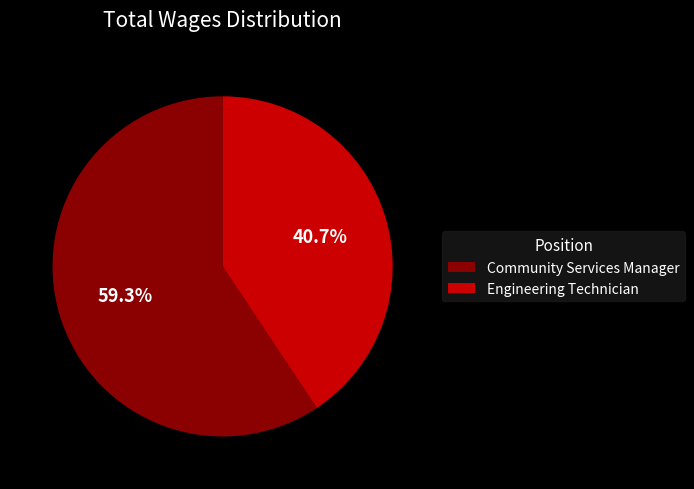

True or false: Community Services Manager accounts for 73% of the total.

False